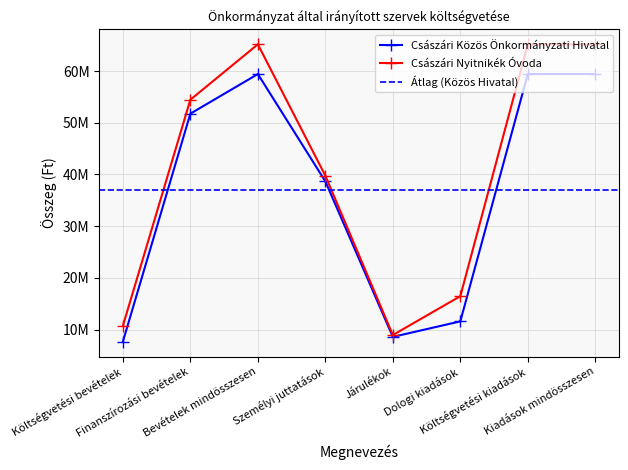

Is this an area chart (filled region under the line)?

No